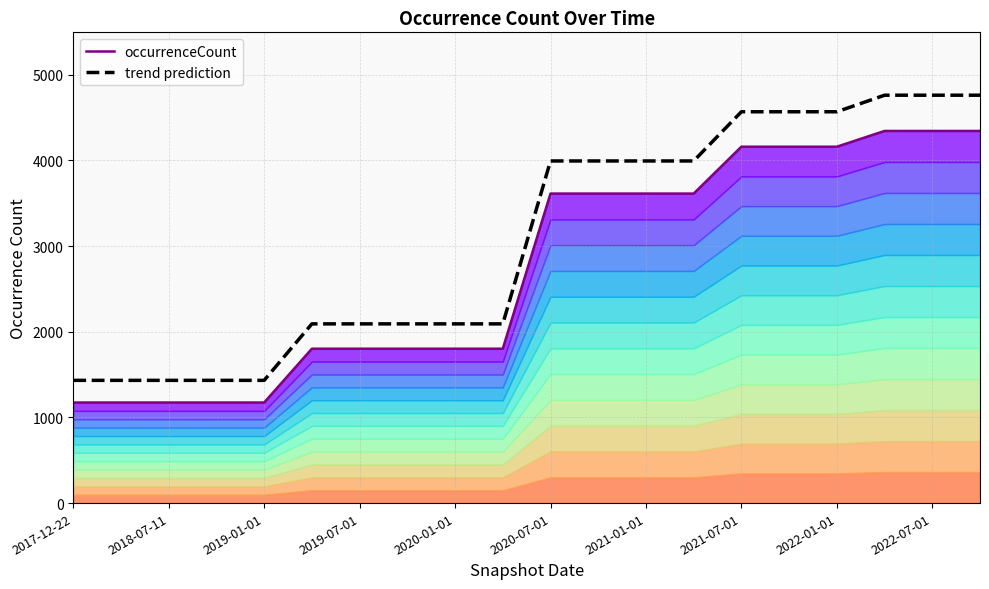

True or false: trend prediction has more than 0 interior local peaks.

False